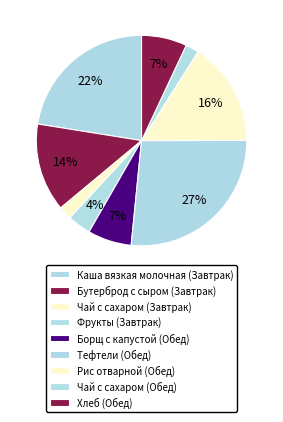

Is Чай с сахаром (Завтрак) the majority of the pie?

No